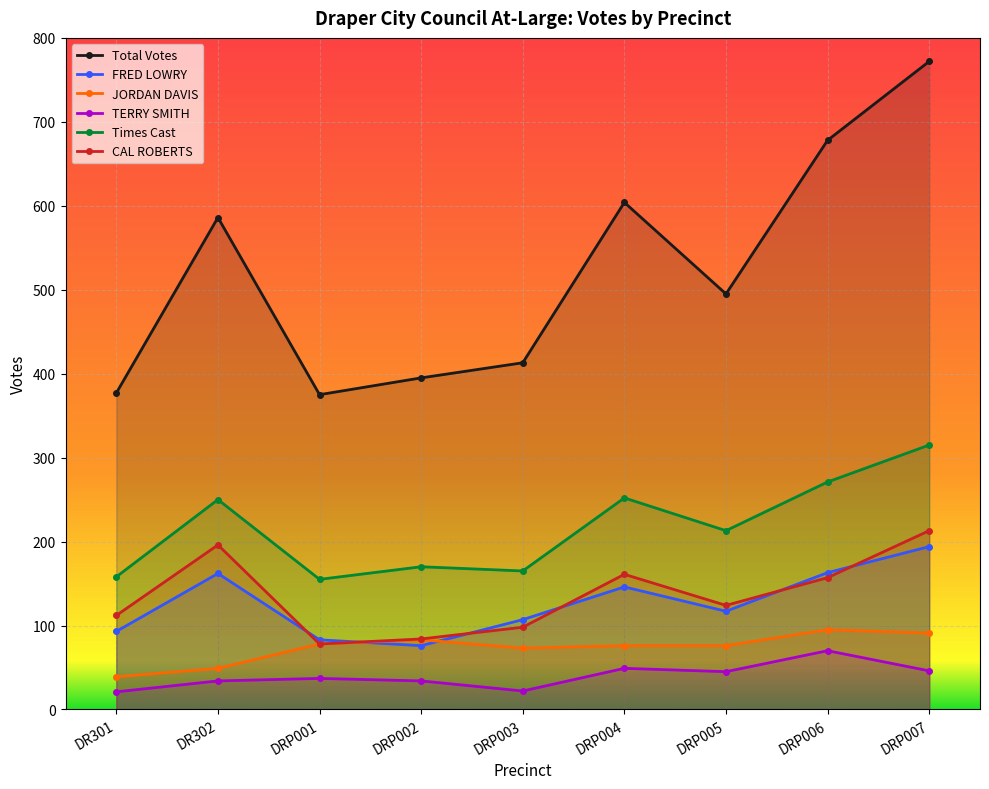

What position from the left is DRP001?

3